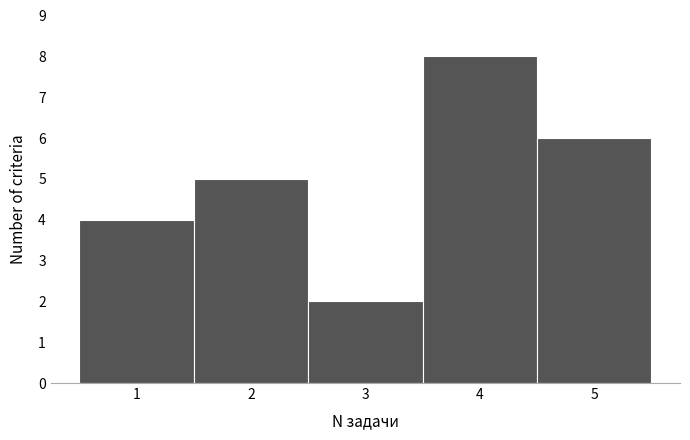

Reading left to right, transcribe this chart: for each bar, give the range it covers on the x-axis and its height. The values are not printed on the chart, so give them approximately, as read against the axis.

0.5 to 1.5: 4
1.5 to 2.5: 5
2.5 to 3.5: 2
3.5 to 4.5: 8
4.5 to 5.5: 6